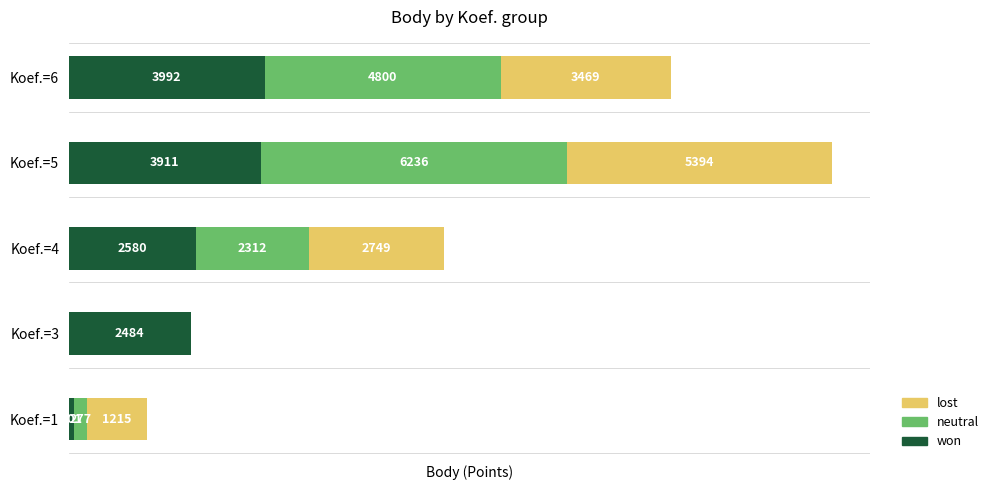

At which category is the sum across all series the highest?

Koef.=5